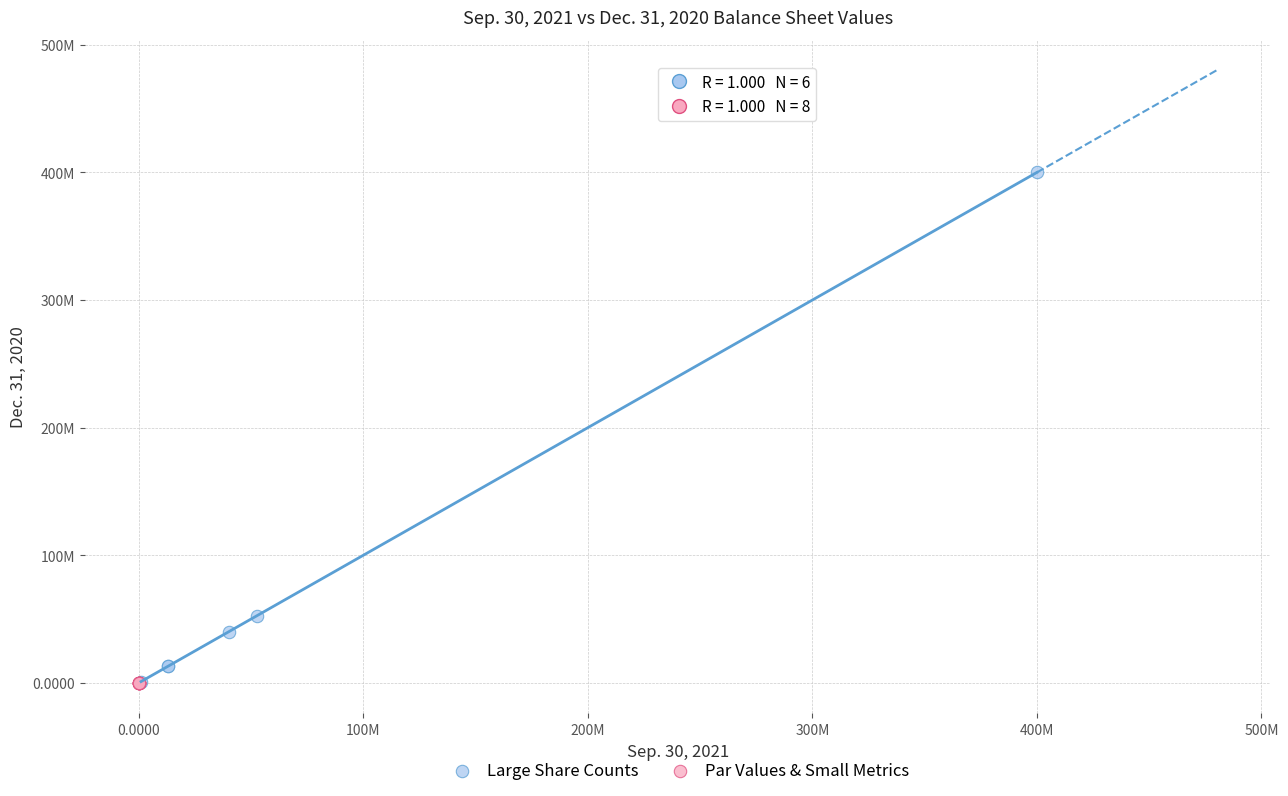

What are all the series names shown in the legend?

Large Share Counts, Par Values & Small Metrics